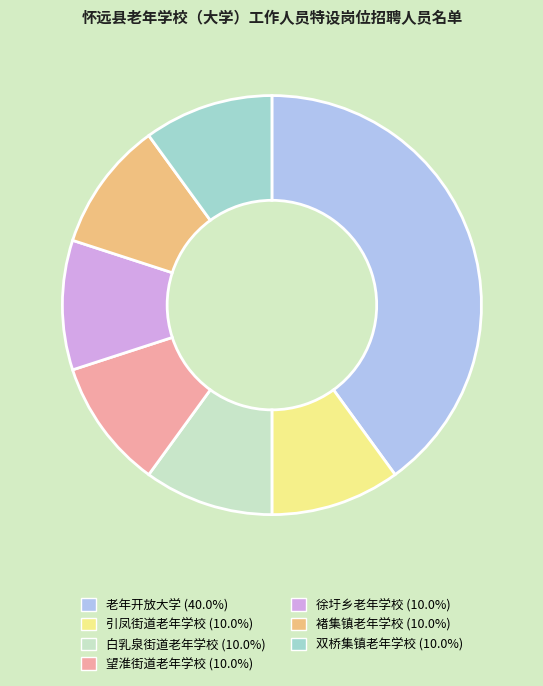

What is the largest slice in the pie chart?

老年开放大学